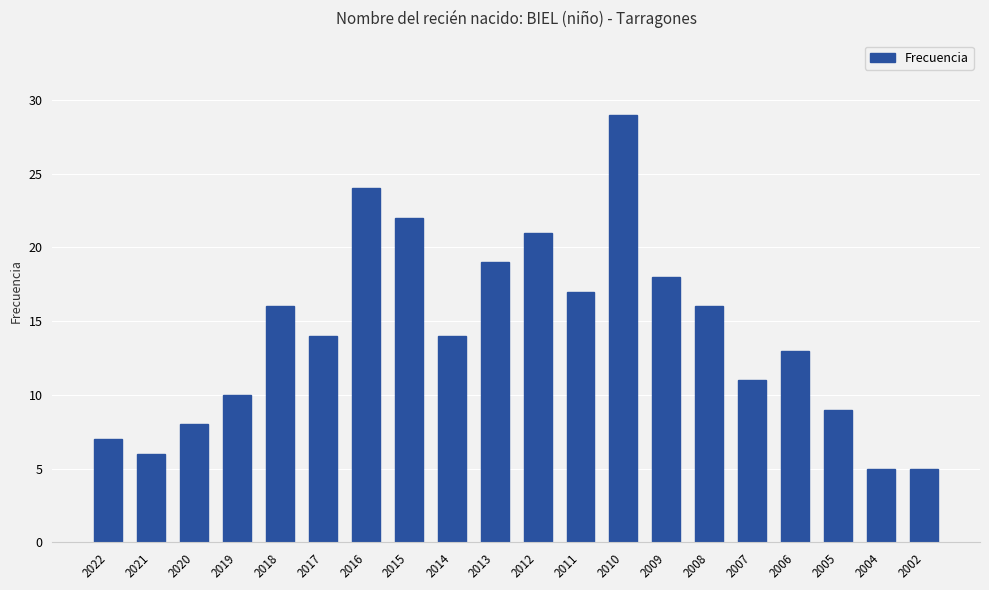

What is the change in value from 2008 to 2007?

-5